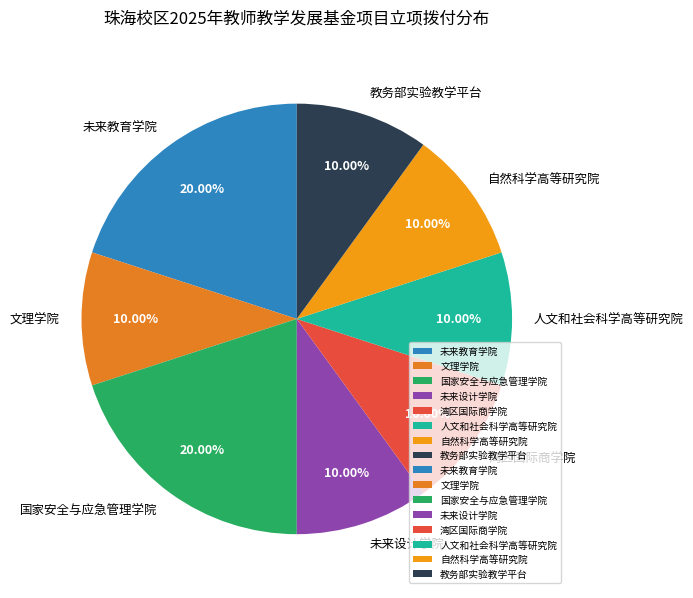

Does 湾区国际商学院 represent more than half of the total?

No